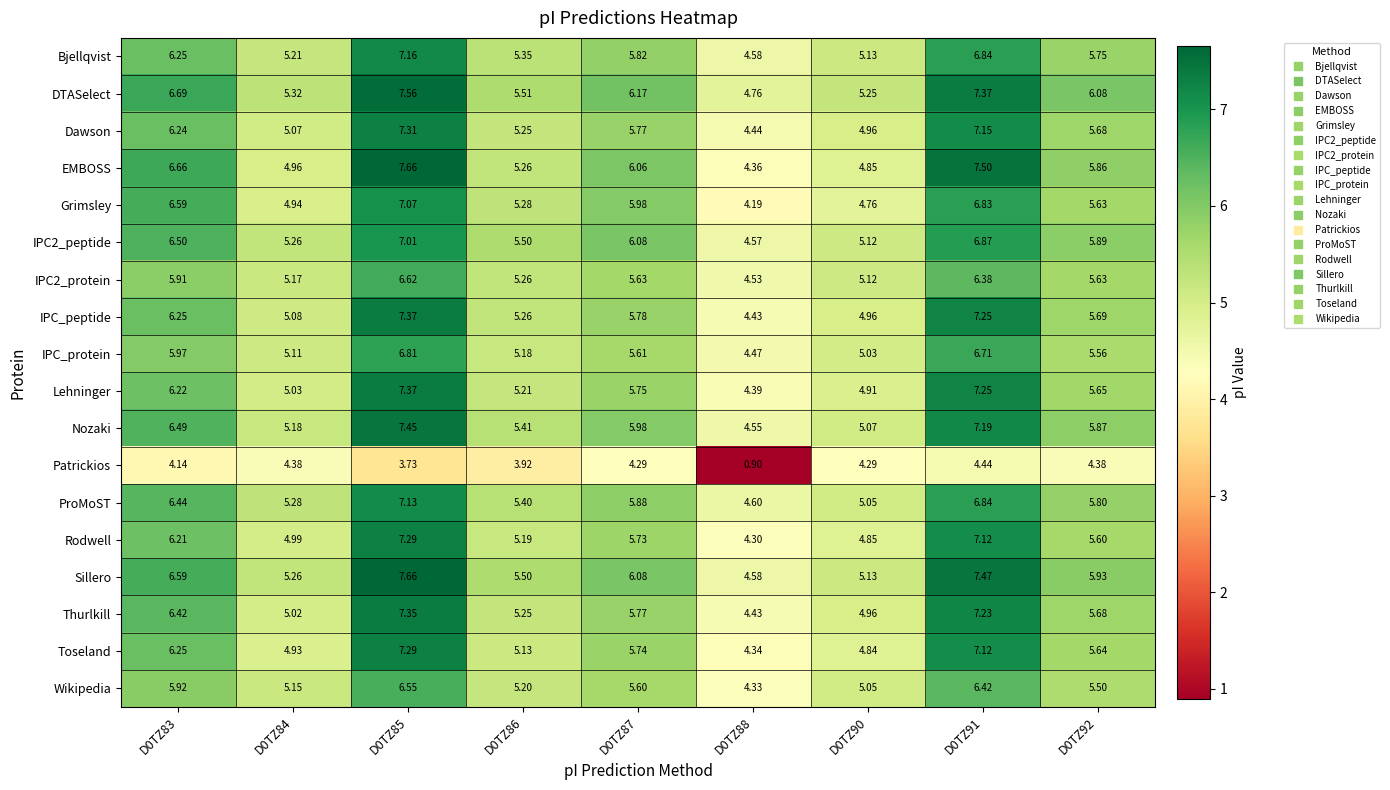

Is the value of Dawson at D0TZ90 greater than the value of Patrickios at D0TZ90?

Yes